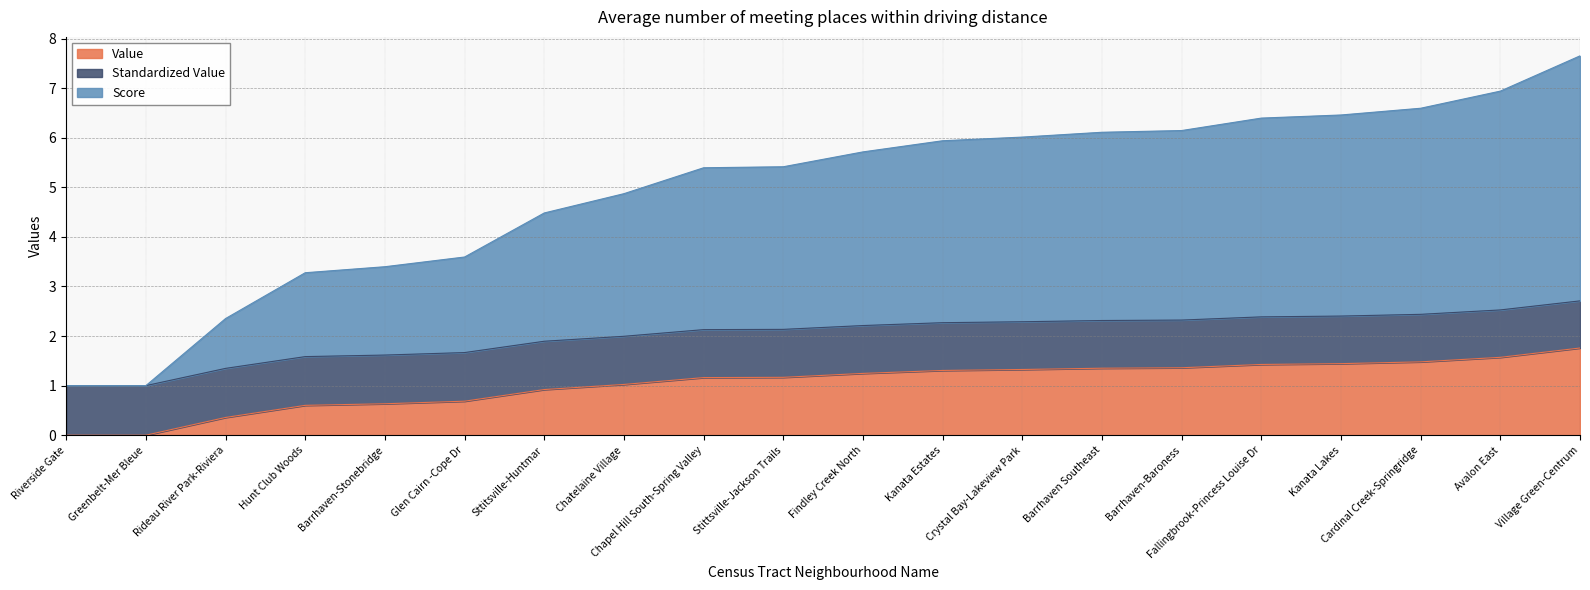

Which category has the lowest value in the Score series?

Riverside Gate